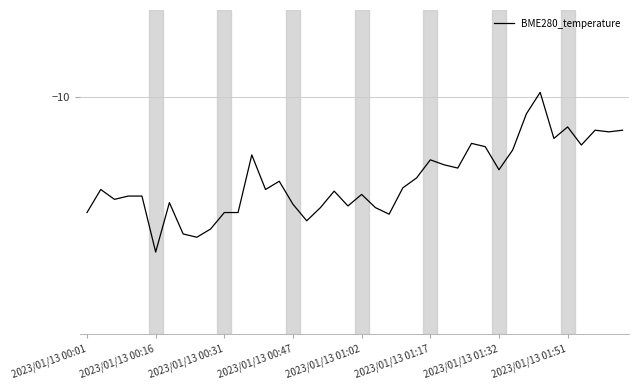

At which category does the chart reach its peak across all series?

33